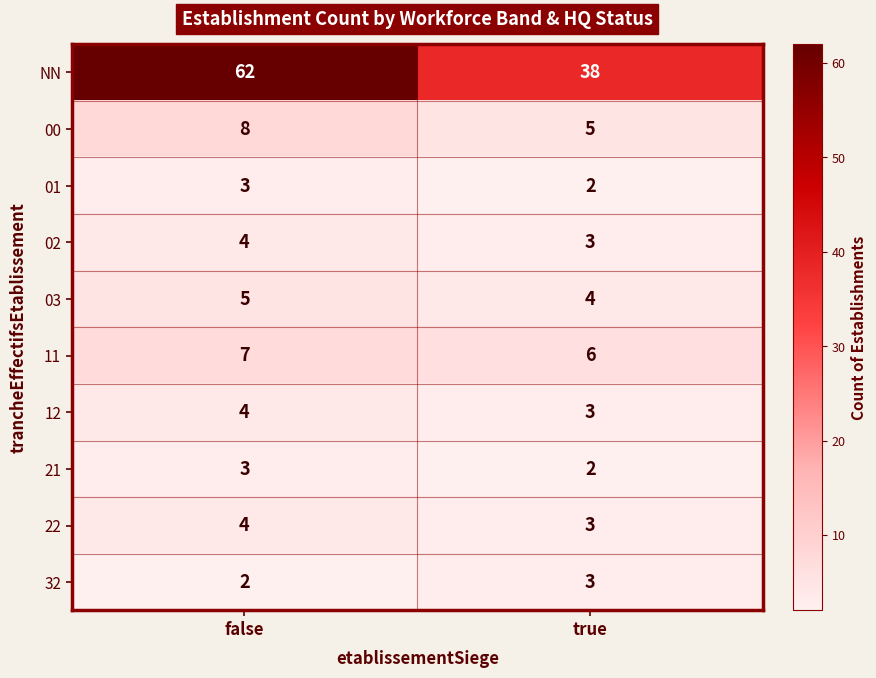

Rank the categories by 01 value from highest to lowest.

false, true